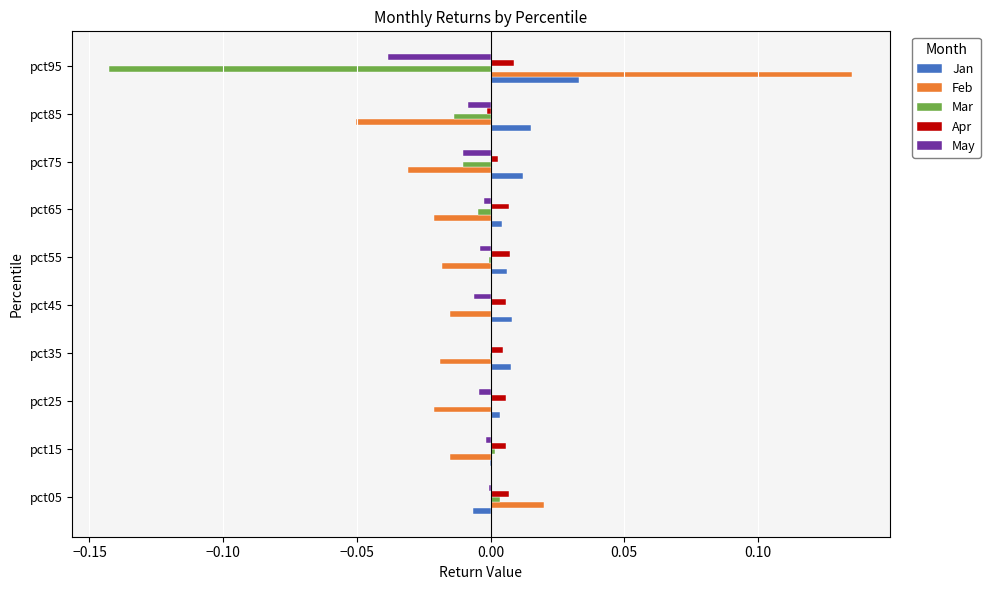

At which category is the sum across all series the highest?

pct05